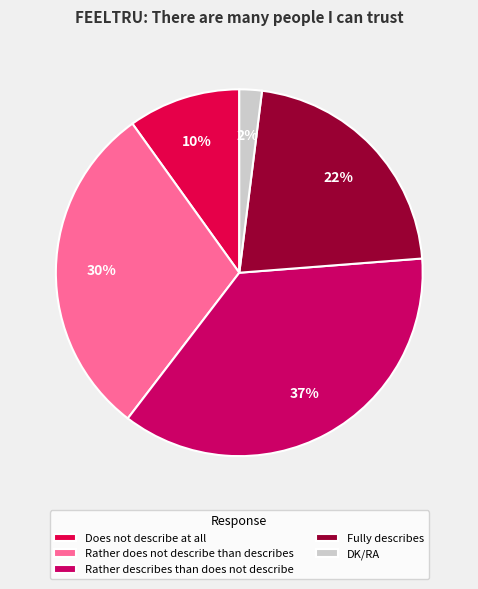

Which slice is the smallest?

DK/RA